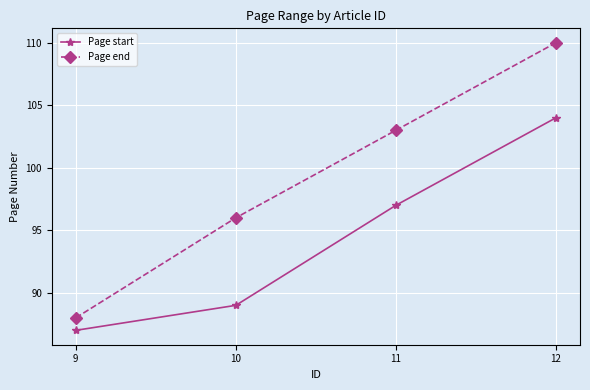

Which series has the largest total across all categories?

Page end